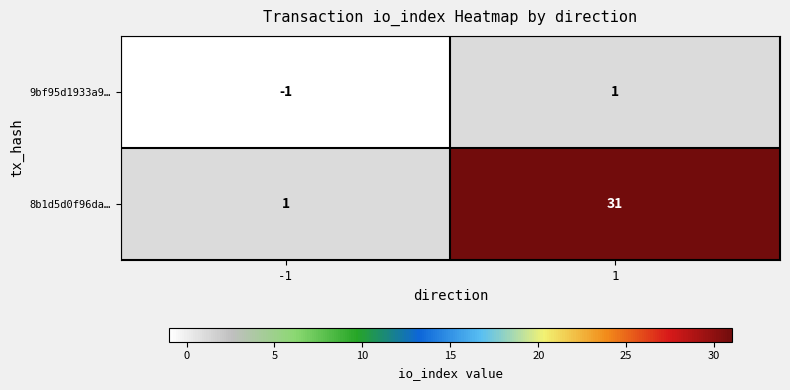

The value of 9bf95d1933a9… at -1 is -1. True or false?

True